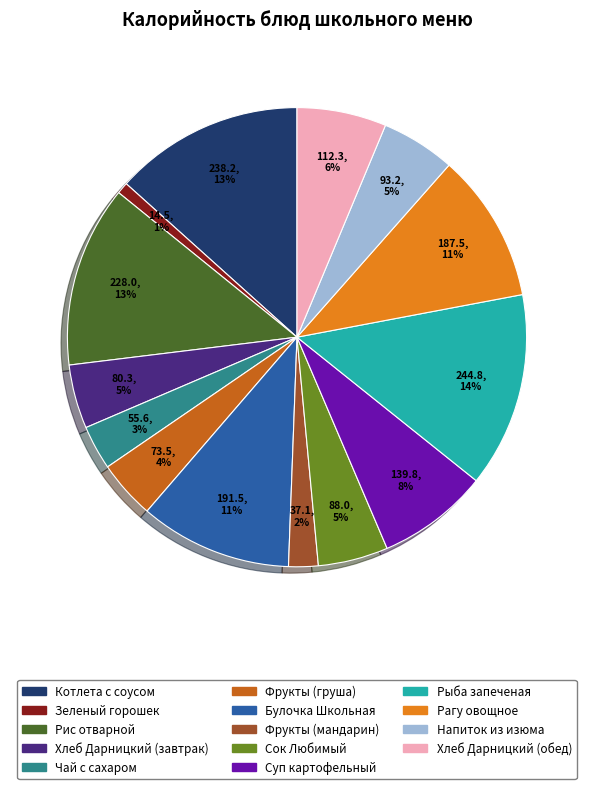

To the nearest percent, what is the average slice percentage?

7%